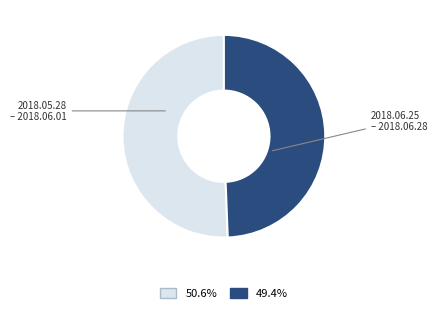

What is the ratio of the value at 2018.05.28 – 2018.06.01 to the value at 2018.06.25 – 2018.06.28?

1.0